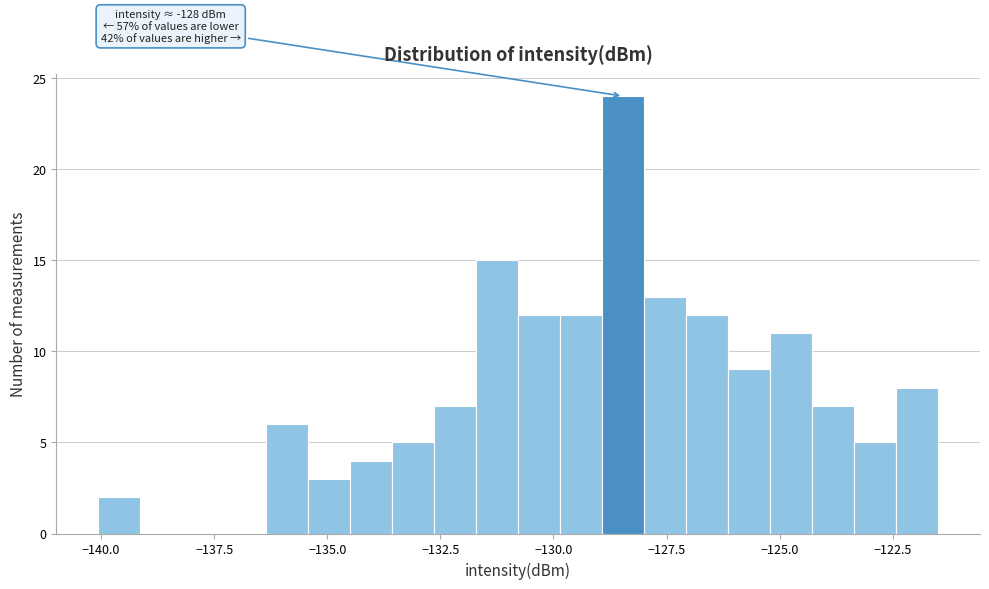

Read against the x-axis, roughly where is the centre of the tallest bar?

-128.5